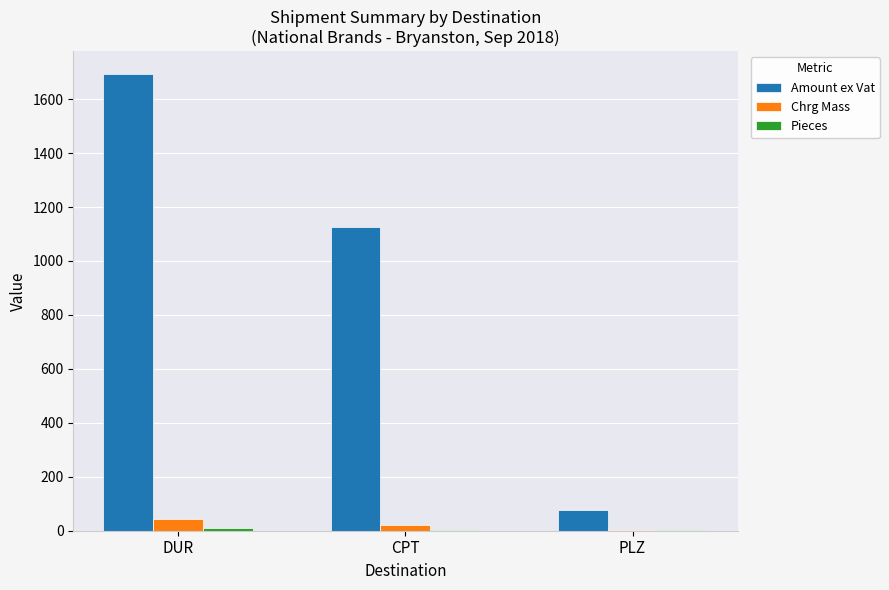

Which series changed the most between CPT and PLZ?

Amount ex Vat